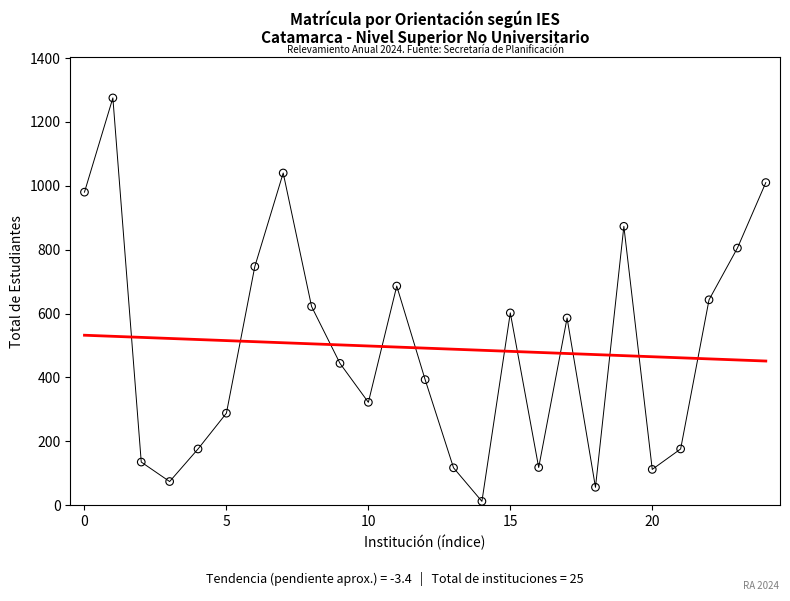

What is the range of Y values (max minus min)?

1263